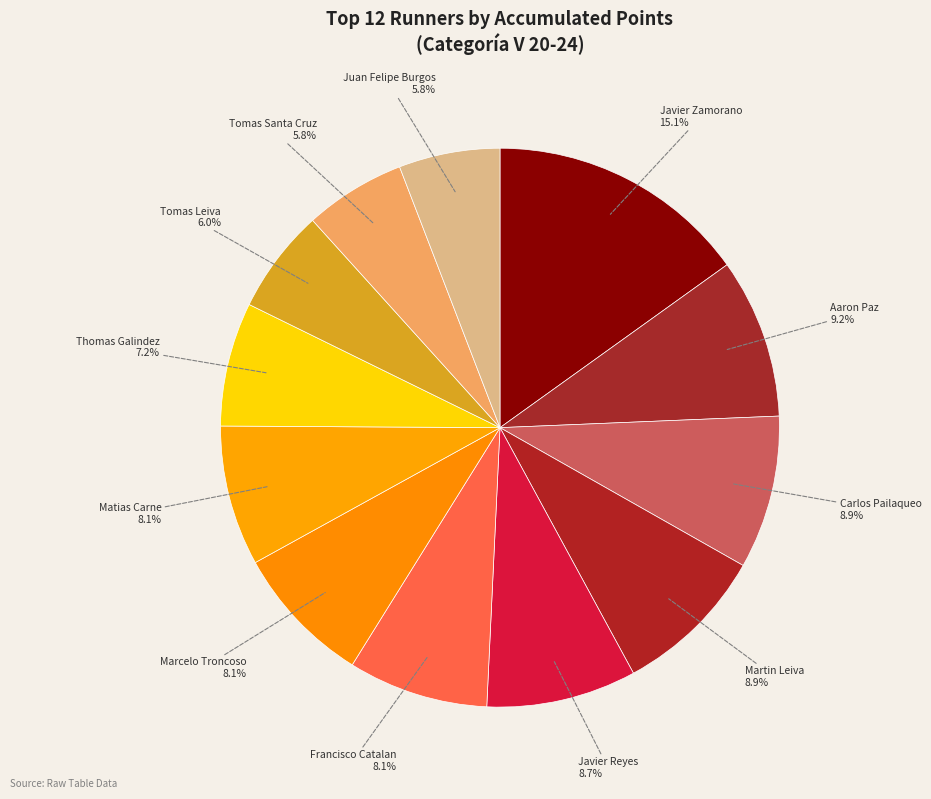

How many segments does this pie chart have?

12